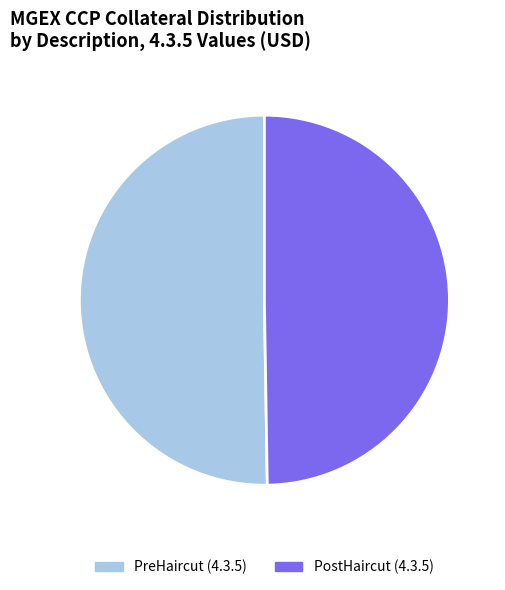

How many slices are in this pie chart?

2